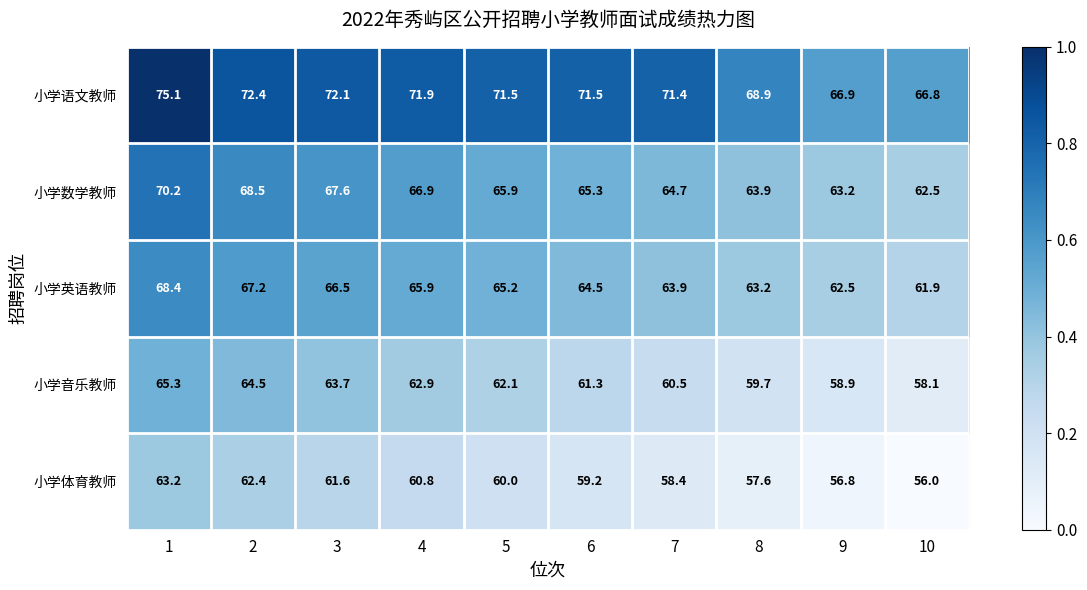

What is the maximum value shown in the chart?

75.1